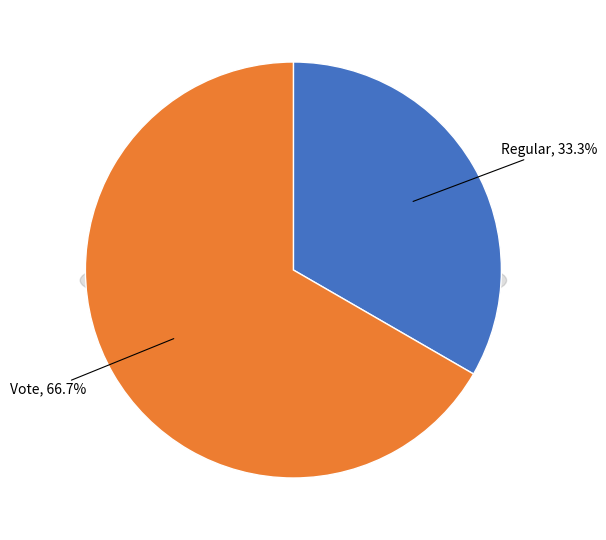

What is the smallest slice in the pie chart?

Regular